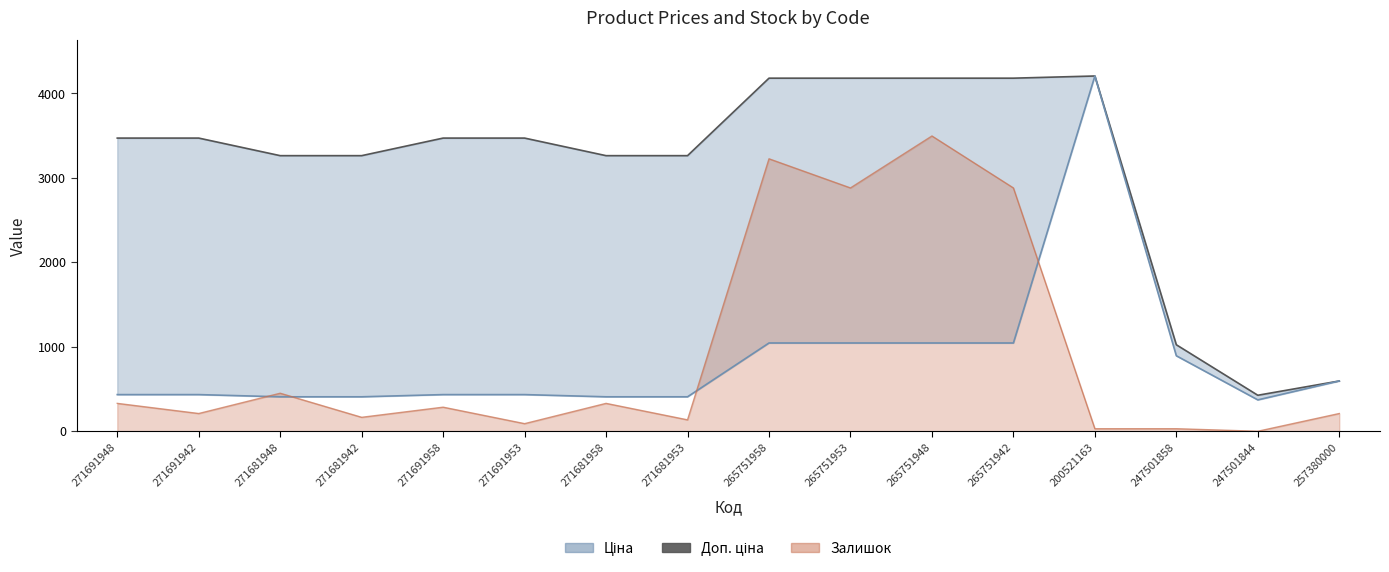

The chart shows a value of 1147.9 at 271681942. True or false?

False